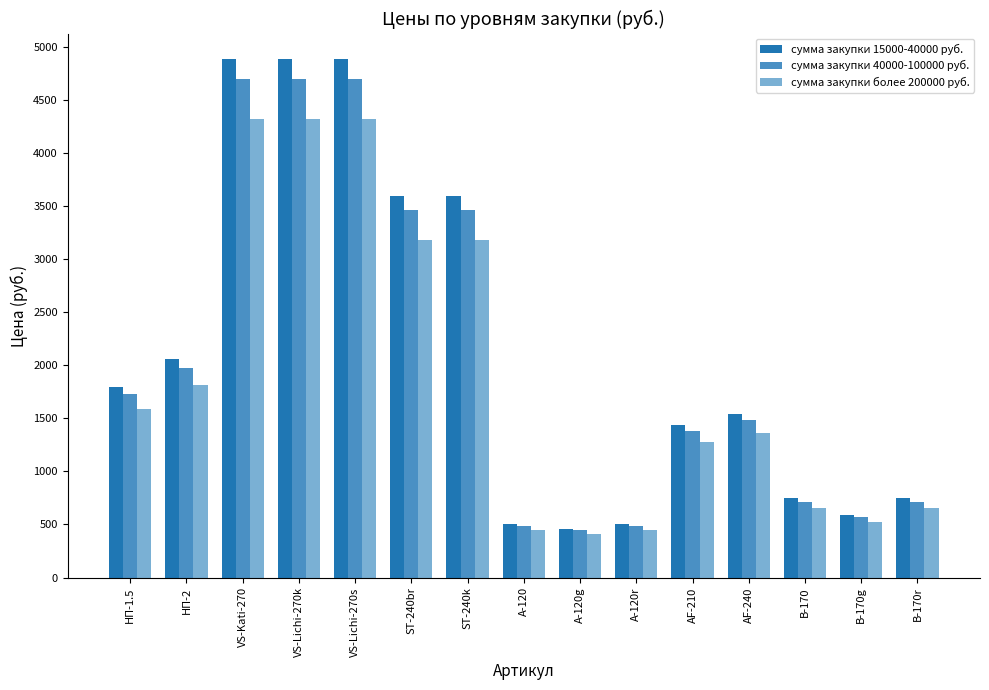

What is the greatest value displayed?

4878